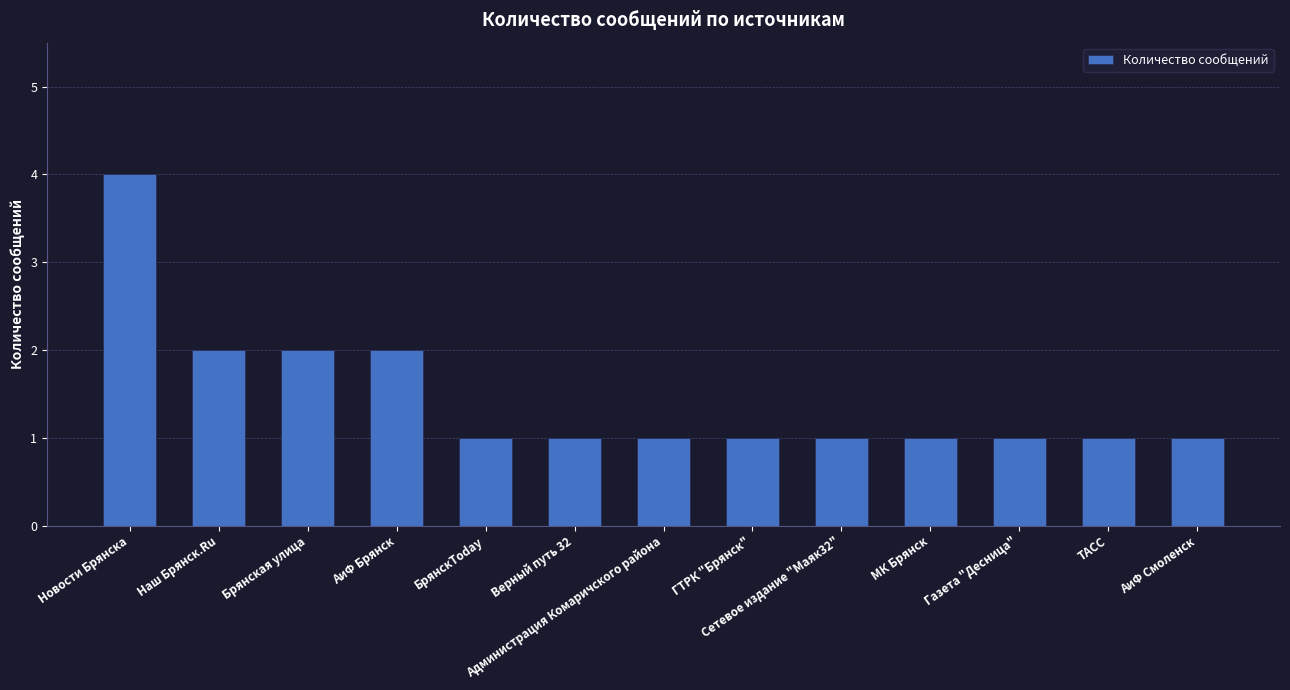

What is the greatest value displayed?

4